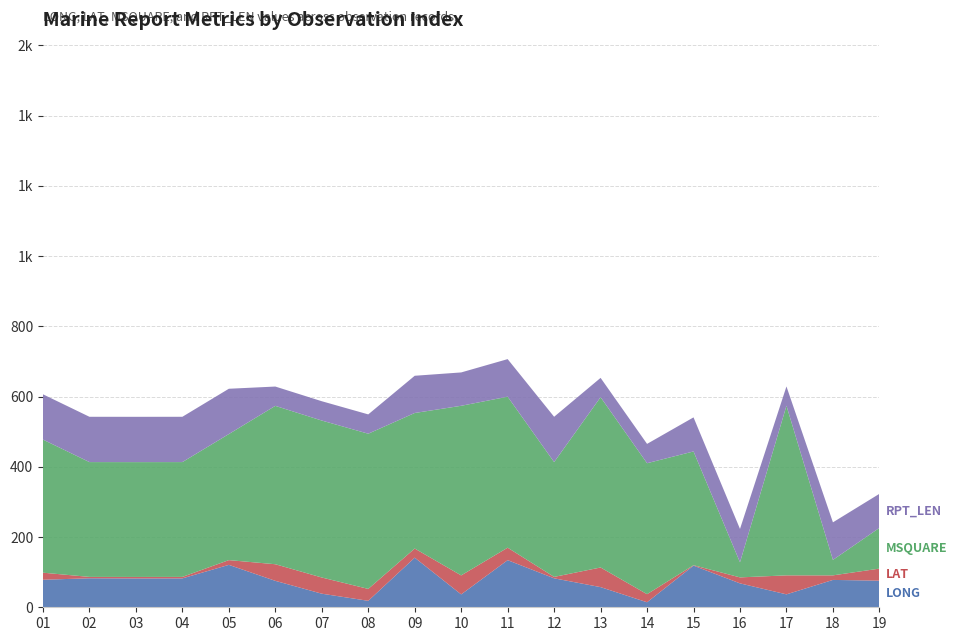

Reading right to left, what are all the values shown in this chart?

LONG: 19=75.8	18=77.9	17=36.8	16=68.1	15=118.6	14=14.3	13=57.4	12=82.5	11=134.2	10=36.7	09=141.3	08=18.4	07=38.7	06=75.3	05=120.8	04=82.3	03=82.2	02=82.6	01=78.4
LAT: 19=34.3	18=13.0	17=54.1	16=17.0	15=1.2	14=23.0	13=55.9	12=4.0	11=35.5	10=54.1	09=26.0	08=33.9	07=46.1	06=47.3	05=13.5	04=4.2	03=4.2	02=3.9	01=20.1
MSQUARE: 19=116.0	18=44.0	17=483.0	16=43.0	15=324.0	14=373.0	13=485.0	12=327.0	11=430.0	10=483.0	09=386.0	08=442.0	07=447.0	06=451.0	05=359.0	04=327.0	03=327.0	02=327.0	01=379.0
RPT_LEN: 19=97.0	18=107.0	17=55.0	16=95.0	15=97.0	14=55.0	13=55.0	12=129.0	11=107.0	10=95.0	09=106.0	08=55.0	07=55.0	06=55.0	05=129.0	04=129.0	03=129.0	02=129.0	01=129.0